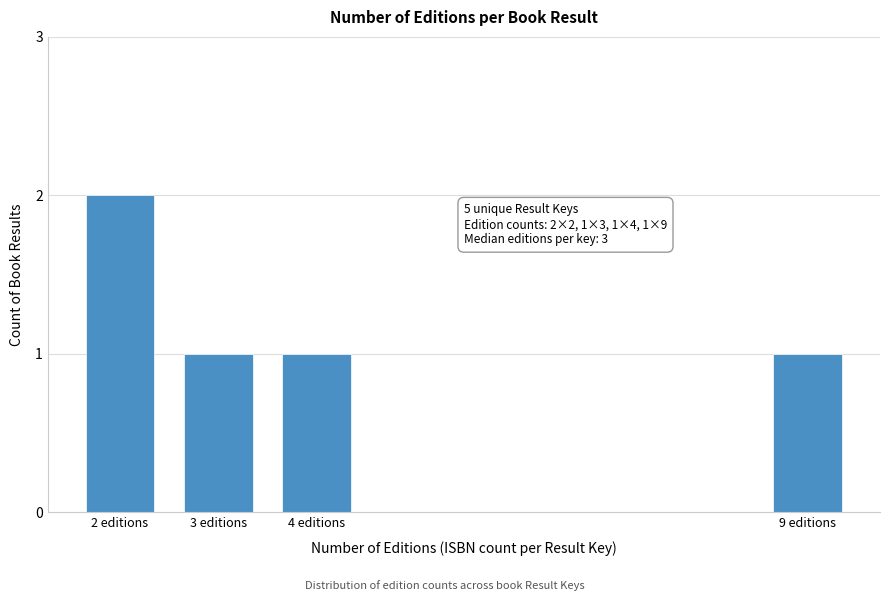

Reading left to right, list all the values displayed in this chart.

2	1	1	1